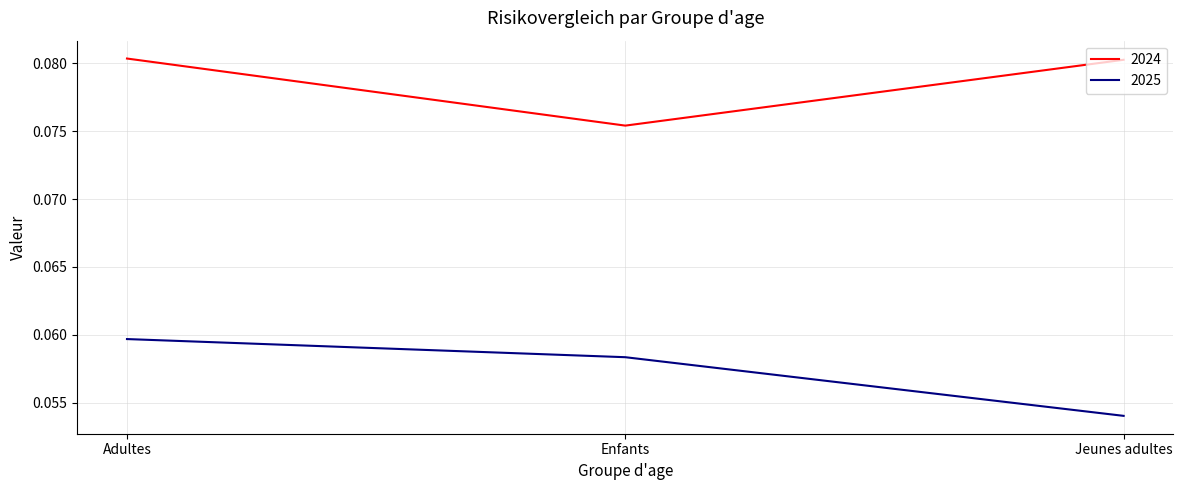

What are all the series names shown in the legend?

2024, 2025